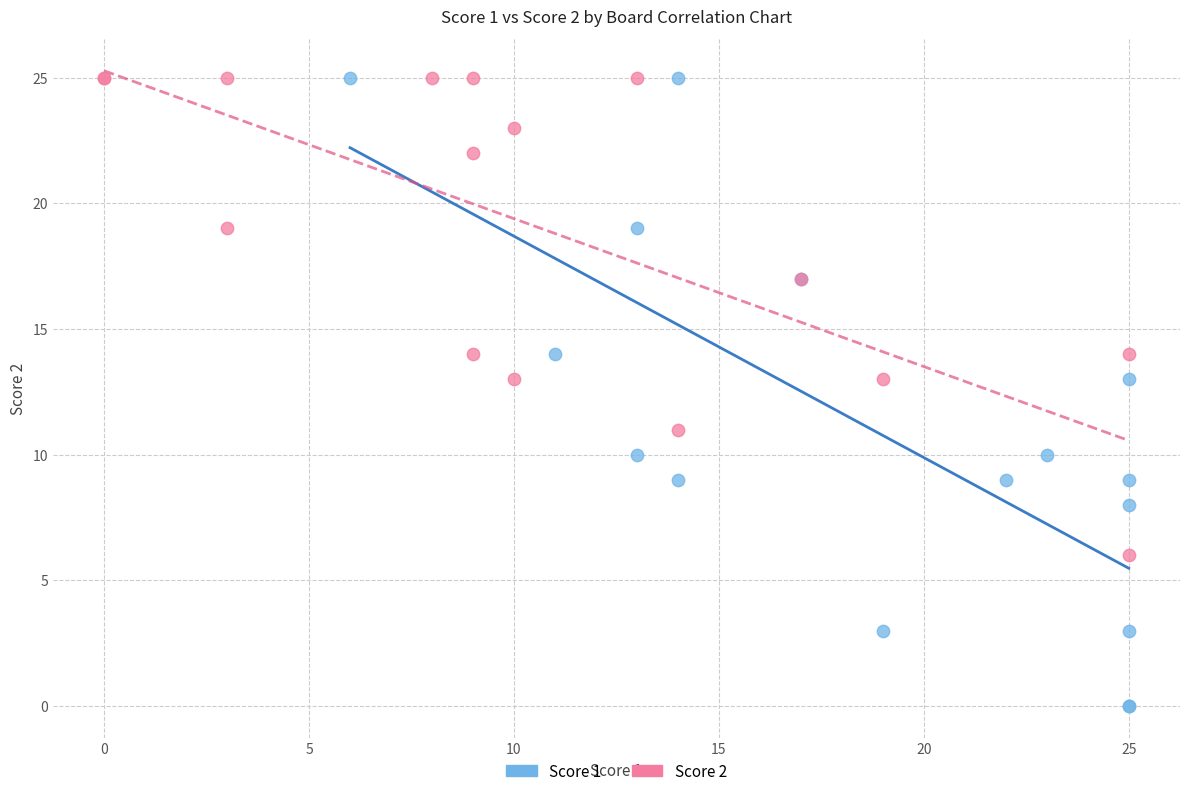

Which series reaches the minimum Y coordinate?

Score 1